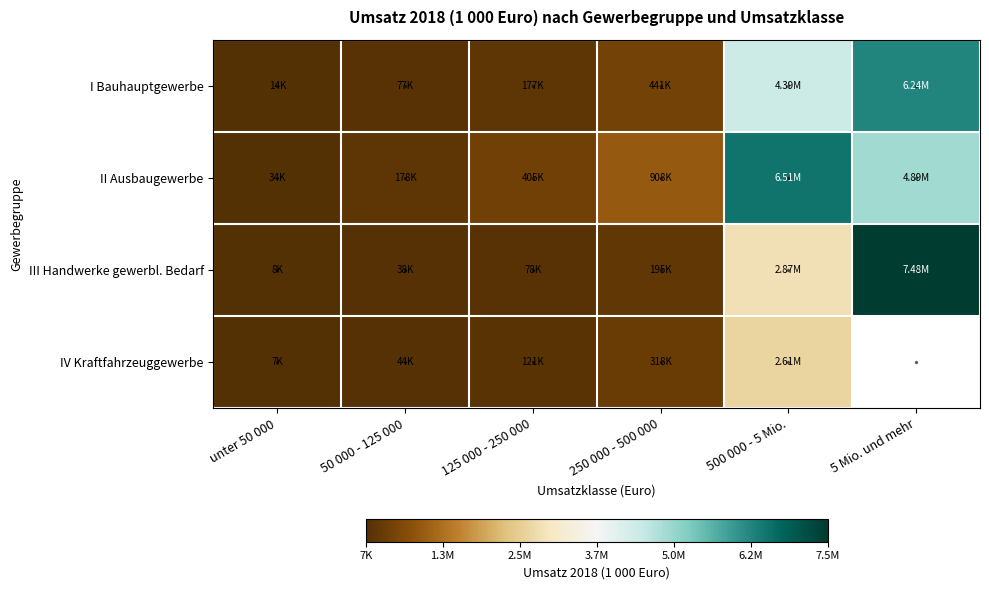

The III Handwerke gewerbl. Bedarf series shows 38468.0 at 50 000 - 125 000. True or false?

True